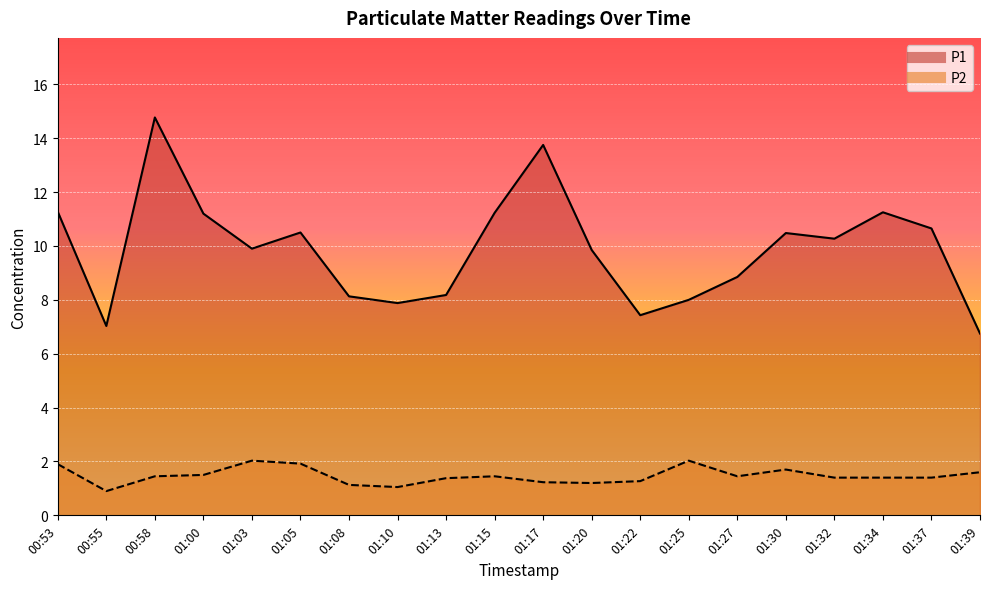

Where is the first local minimum for P2?

00:55